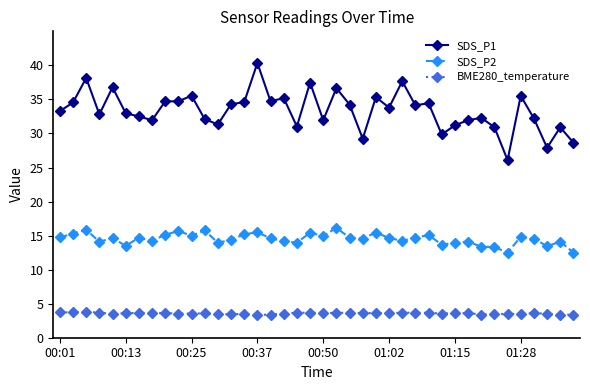

What is the value of the SDS_P1 point at the 34th from the left?

30.9